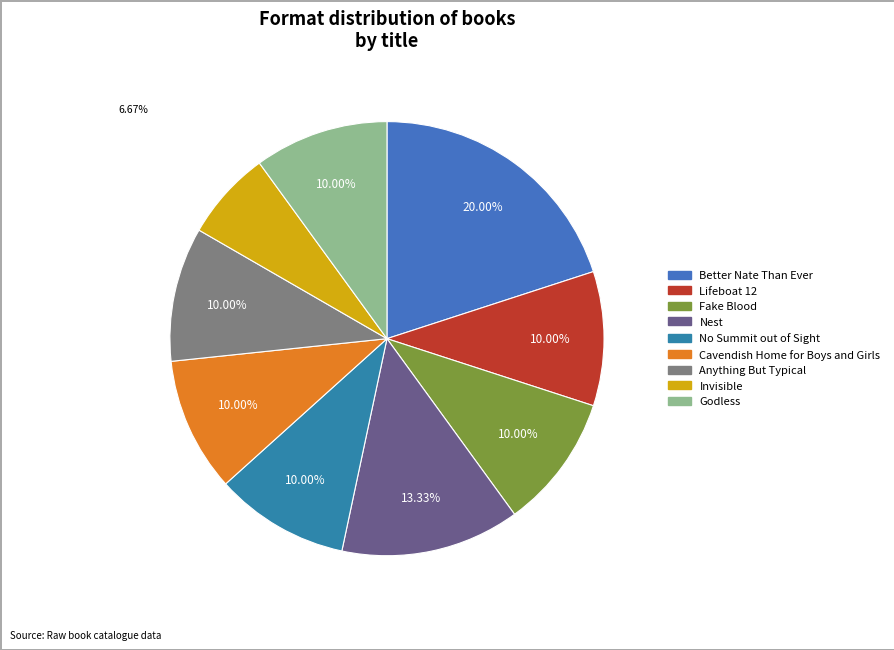

How many segments does this pie chart have?

9